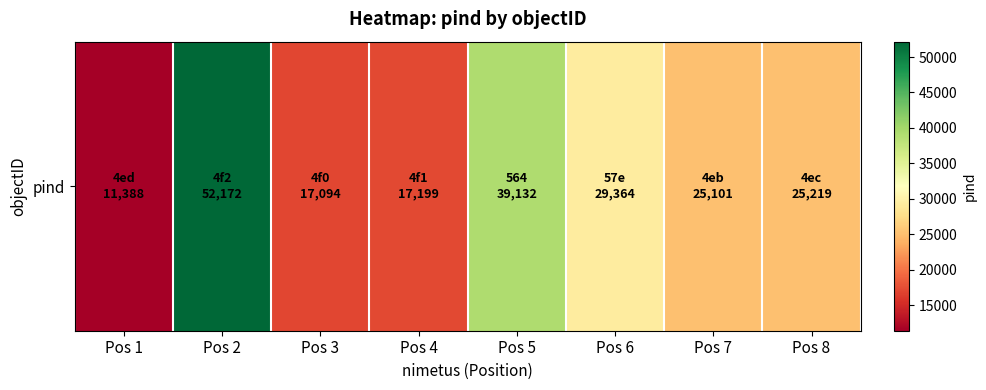

The value at Pos 1 is 16147. True or false?

False